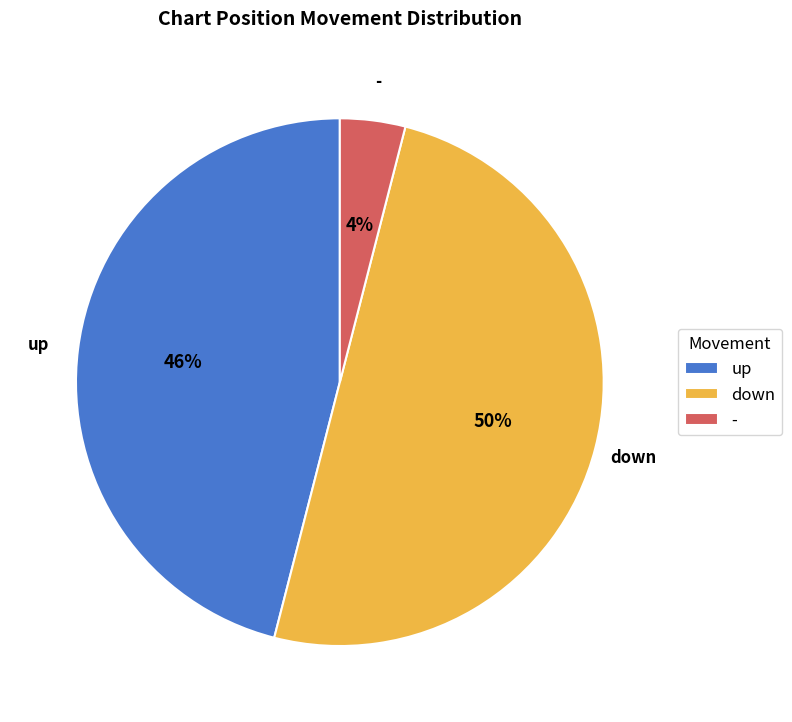

Does - account for over 50% of the chart?

No